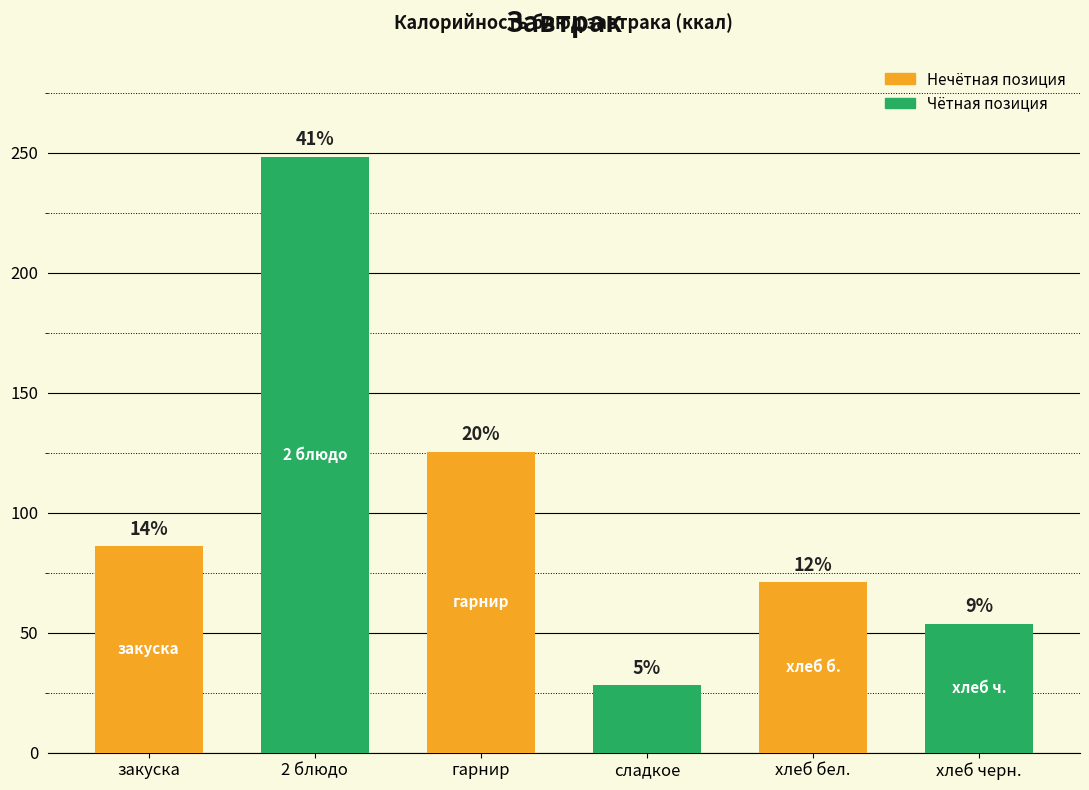

How many bars are there in total?

6